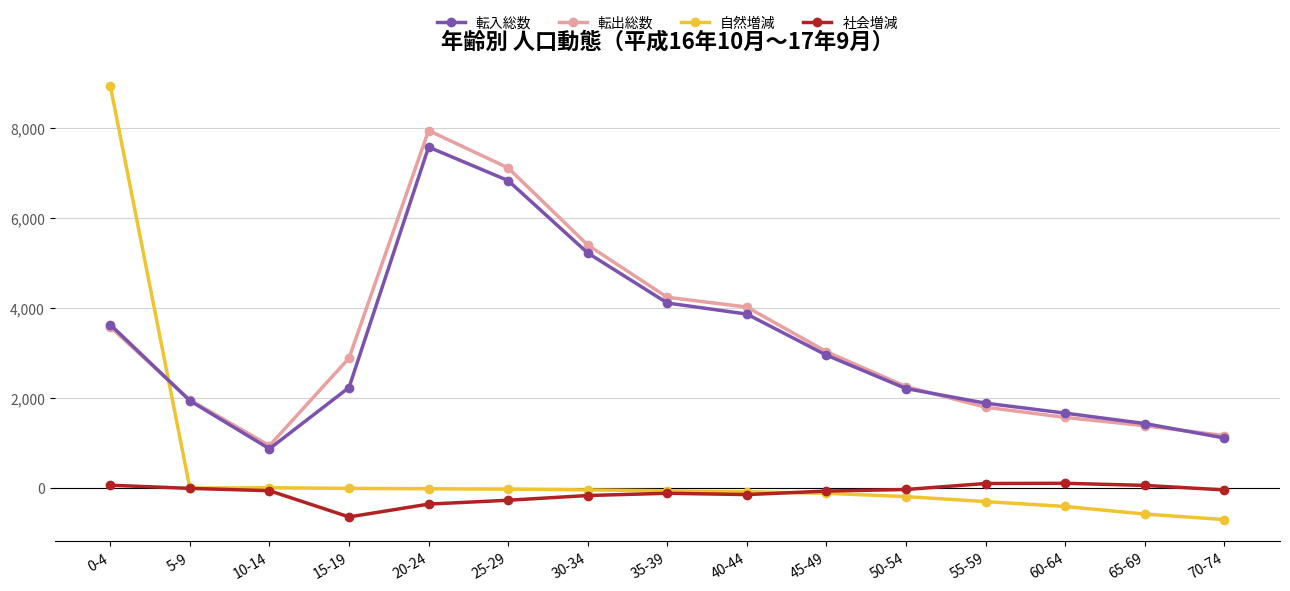

What is the greatest value displayed?

8930